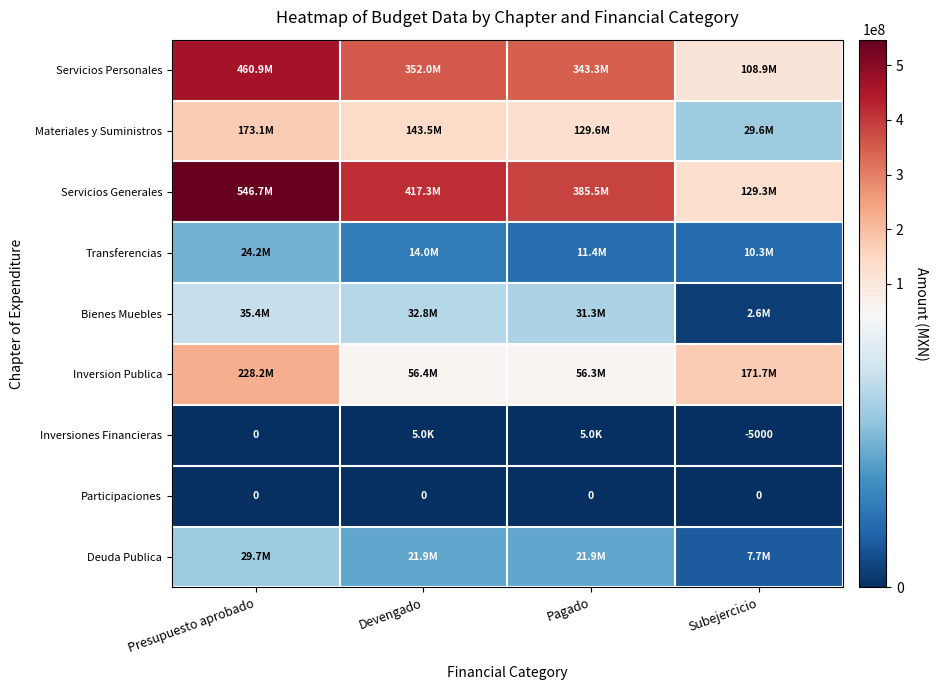

What is the maximum value shown in the chart?

546651938.0